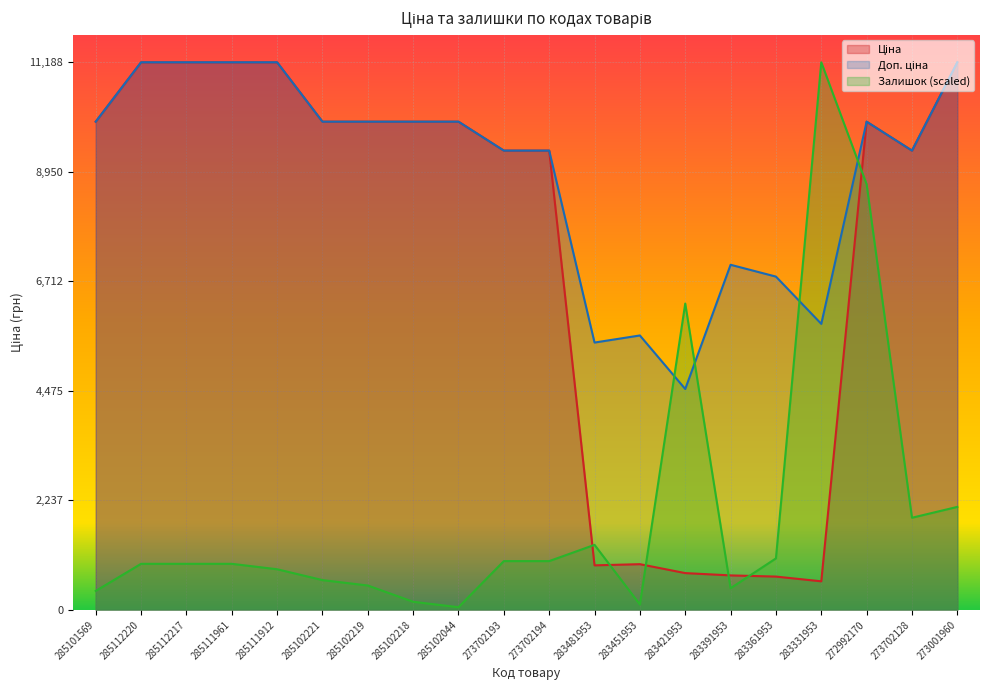

How many lines are shown in the chart?

3